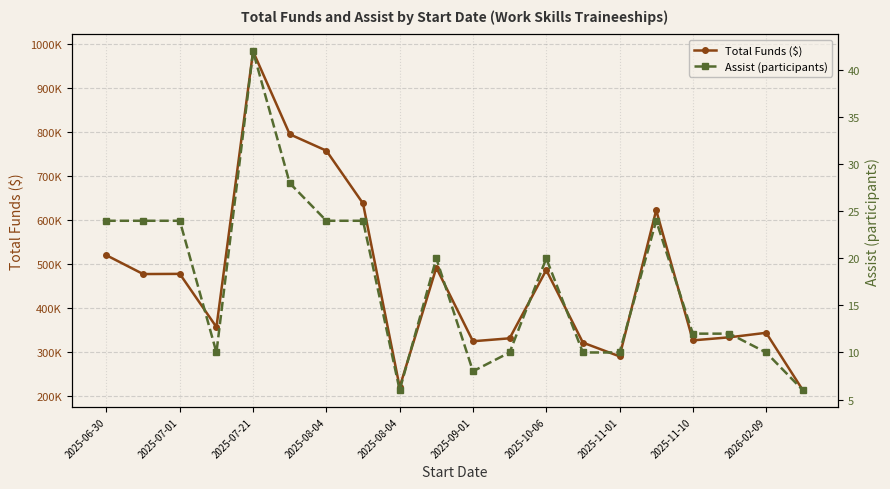

What is the difference between the second highest and second lowest values in the Total Funds ($) series?

574200